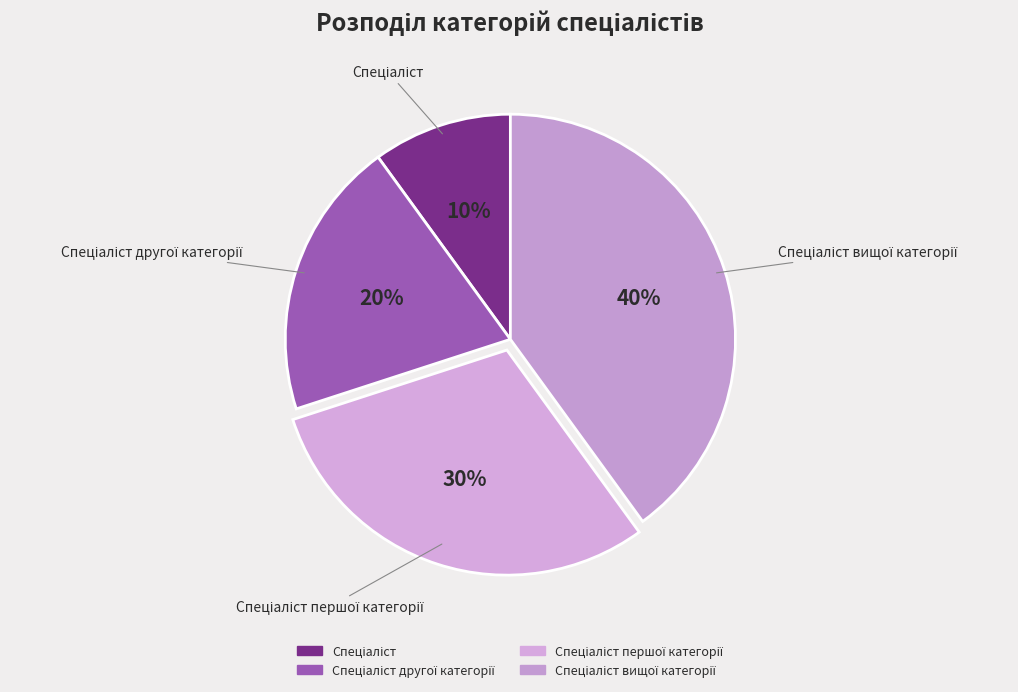

To the nearest percent, what is the average slice percentage?

25%